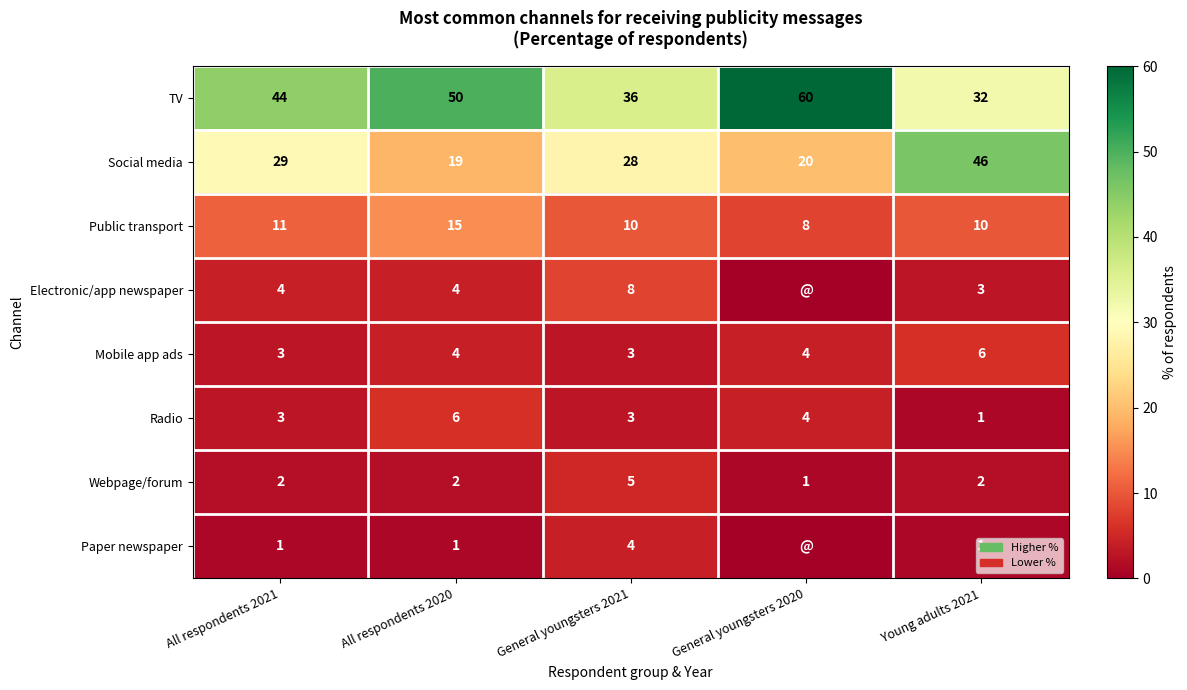

What is the highest value of the Public transport series?

15